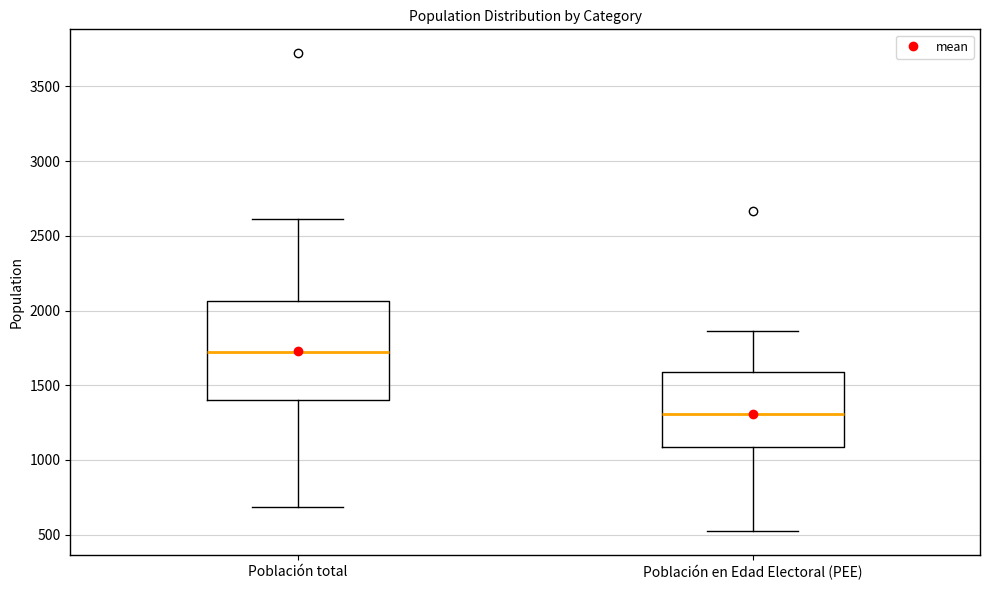

Which box's median line is the highest?

Población total